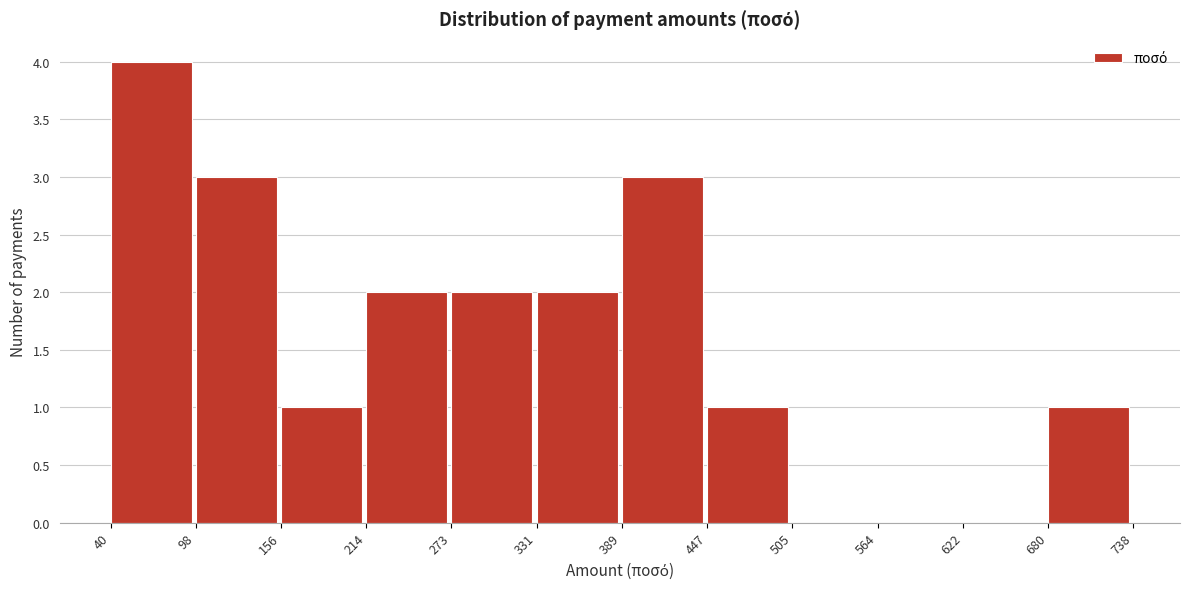

Reading left to right, transcribe this chart: for each bar, give the range it covers on the x-axis and its height. The values are not printed on the chart, so give them approximately, as read against the axis.

40 to 98: 4
98 to 156: 3
156 to 214: 1
214 to 273: 2
273 to 331: 2
331 to 389: 2
389 to 447: 3
447 to 505: 1
505 to 564: 0
564 to 622: 0
622 to 680: 0
680 to 738: 1